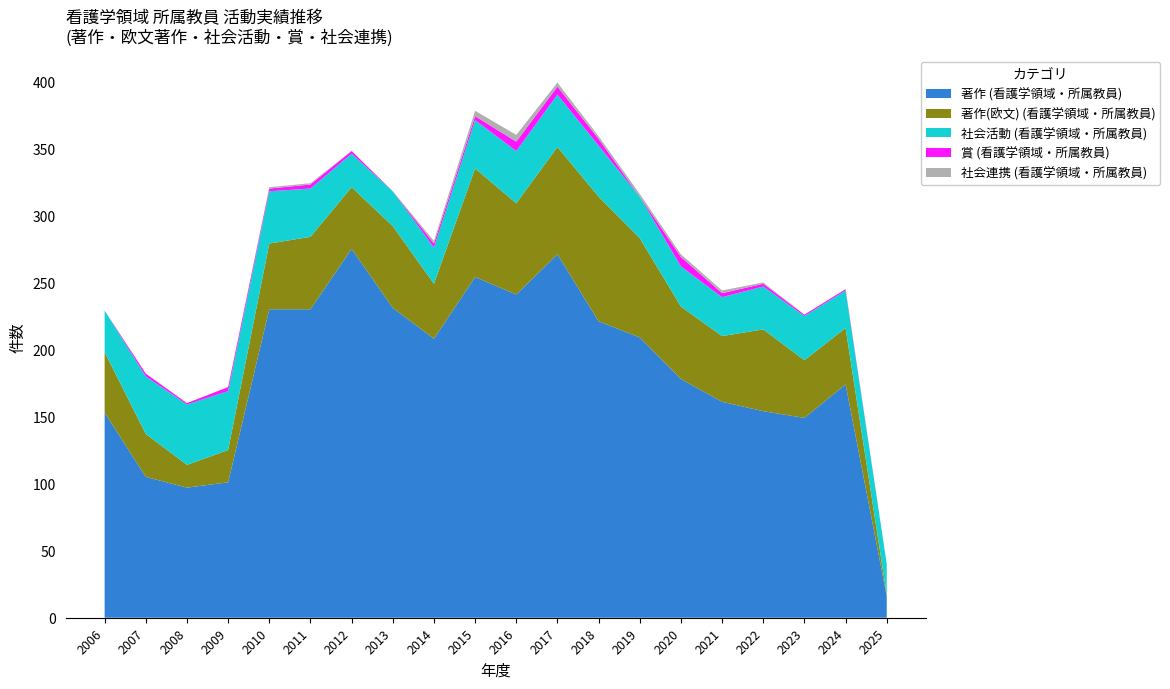

Reading right to left, list all the values displayed in this chart.

著作 (看護学領域・所属教員): 16	174	149	154	161	178	209	221	271	241	254	208	231	275	230	230	101	97	105	153
著作(欧文) (看護学領域・所属教員): 1	42	43	61	49	54	74	93	80	68	81	41	61	46	54	49	24	17	32	45
社会活動 (看護学領域・所属教員): 23	28	33	32	29	30	31	38	39	39	36	27	26	25	36	39	44	45	43	31
賞 (看護学領域・所属教員): 0	1	1	2	3	7	0	5	6	7	3	3	0	2	3	2	3	1	2	0
社会連携 (看護学領域・所属教員): 0	0	0	1	2	2	2	2	3	5	4	2	0	0	1	1	0	0	0	0